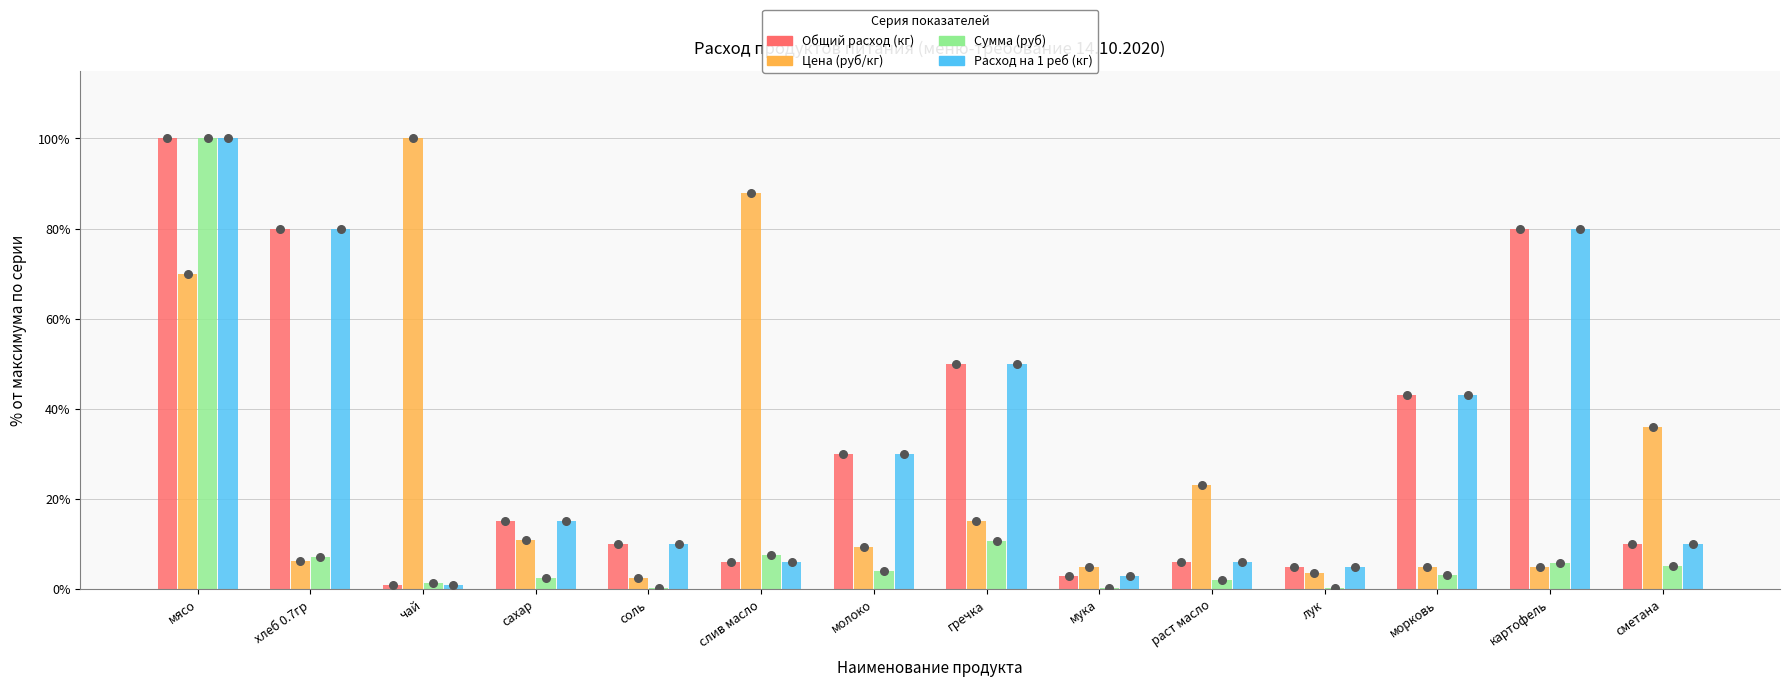

At which category is the sum across all series the highest?

мясо